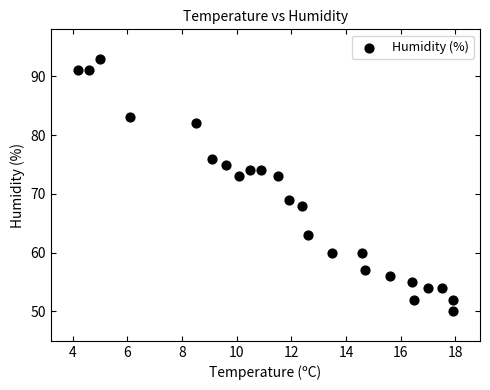

What is the range of Y values (max minus min)?

43